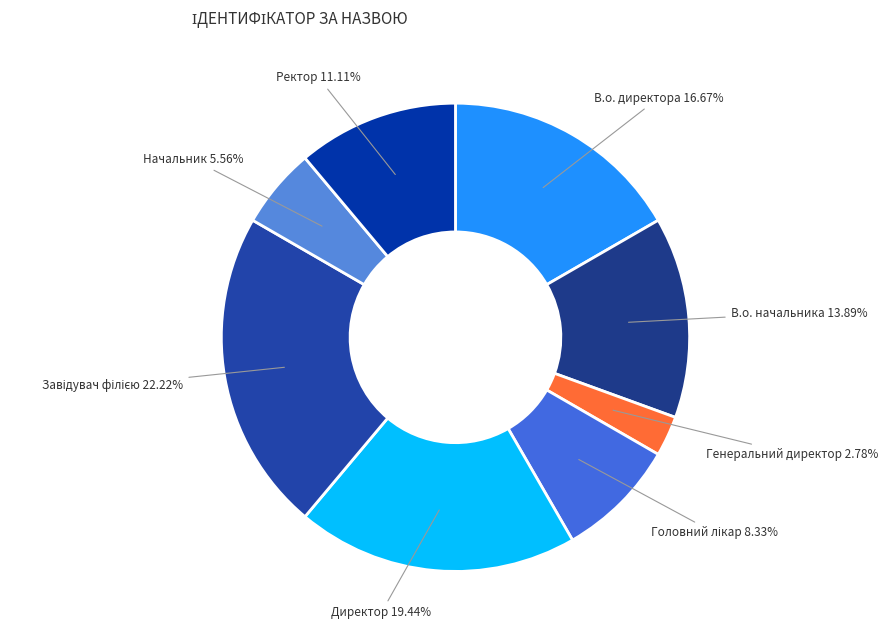

Is there a majority slice in this chart?

No